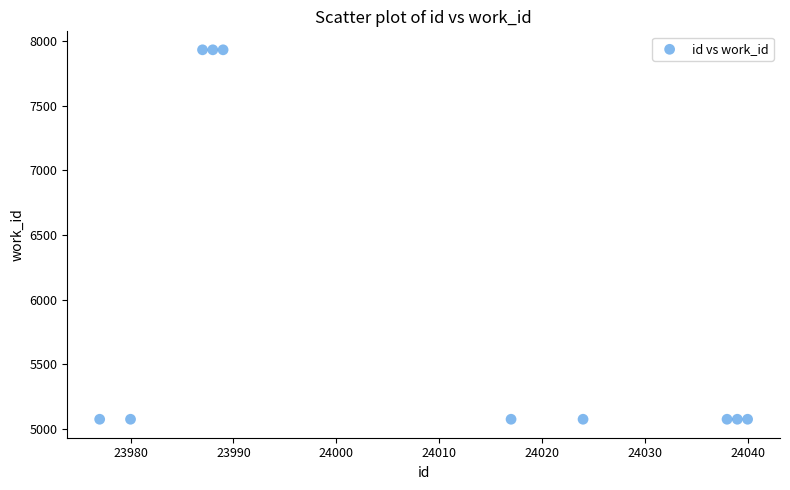

What is the range of Y values (max minus min)?

2860